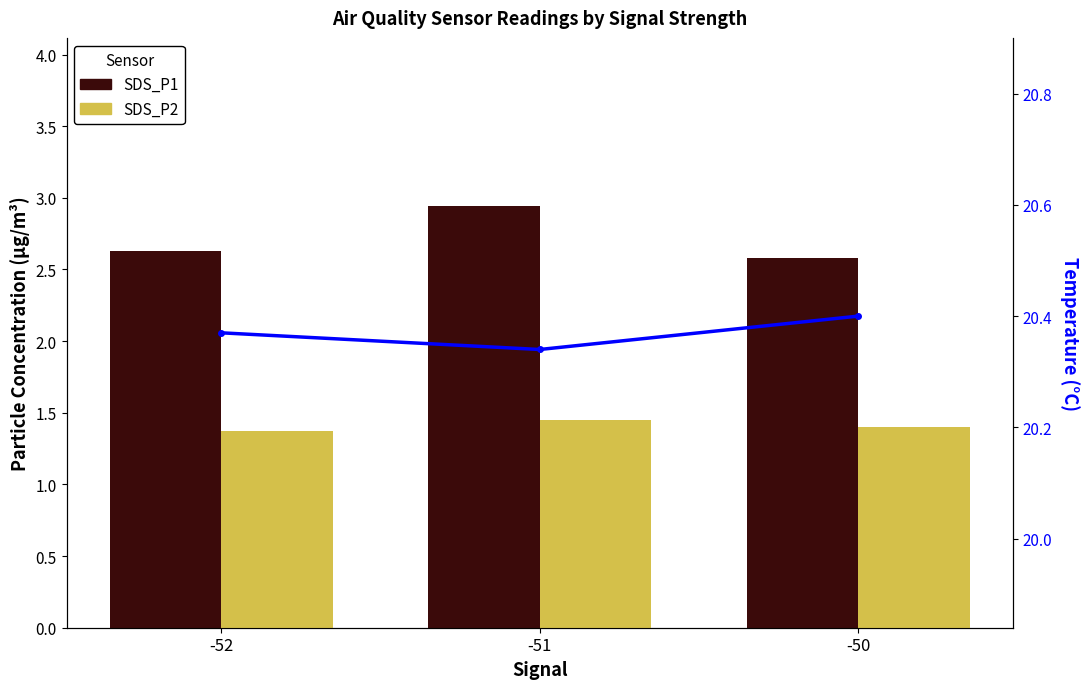

Which has a higher value, -51 or -52?

-51